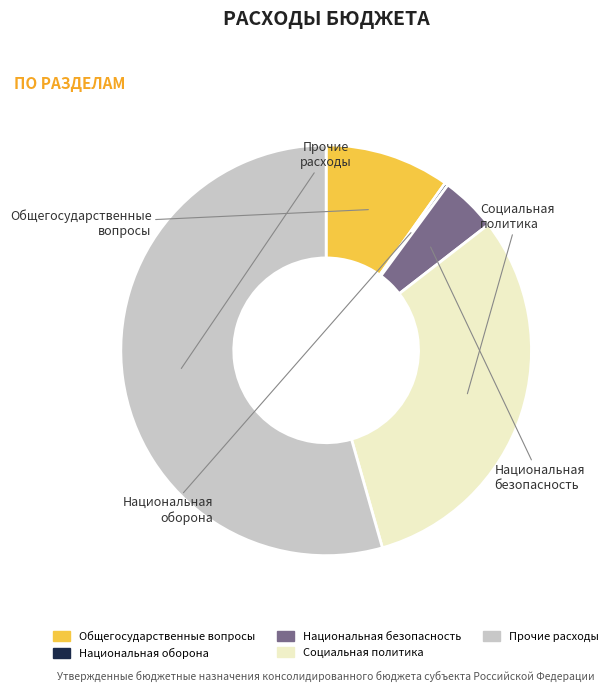

Is there a majority slice in this chart?

Yes